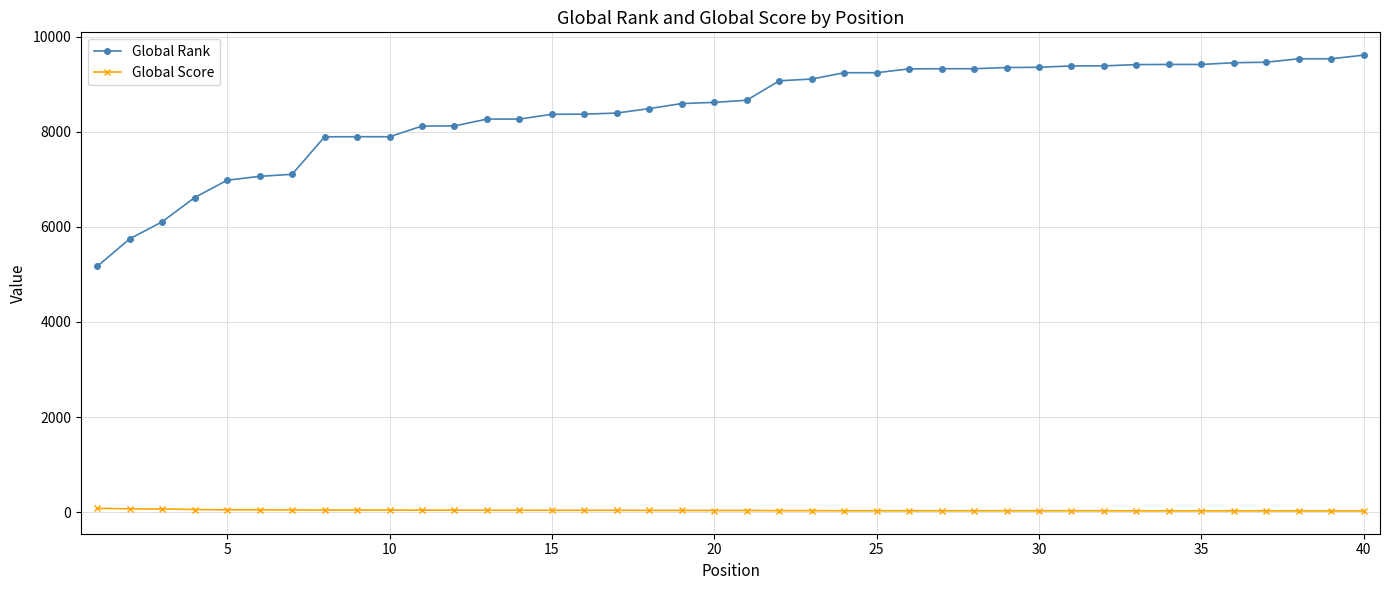

True or false: Global Rank and Global Score cross at least once.

False